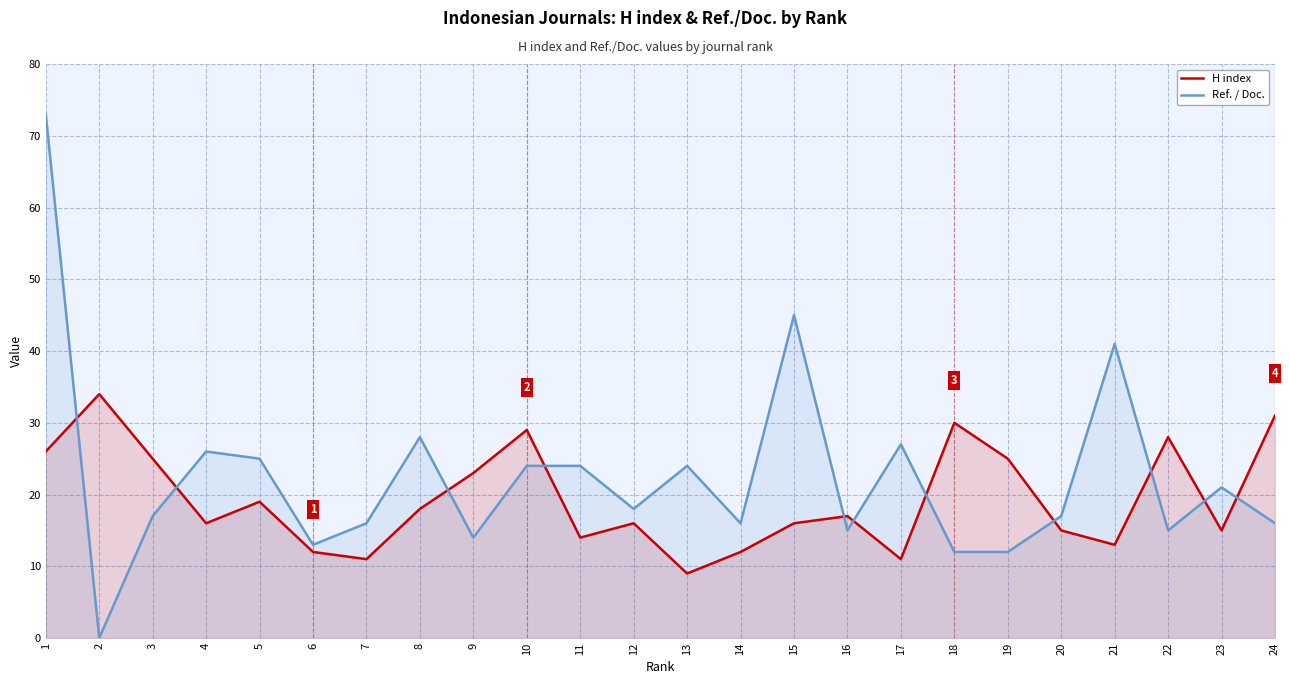

Rank the series by their average value, from highest to lowest.

Ref. / Doc., H index